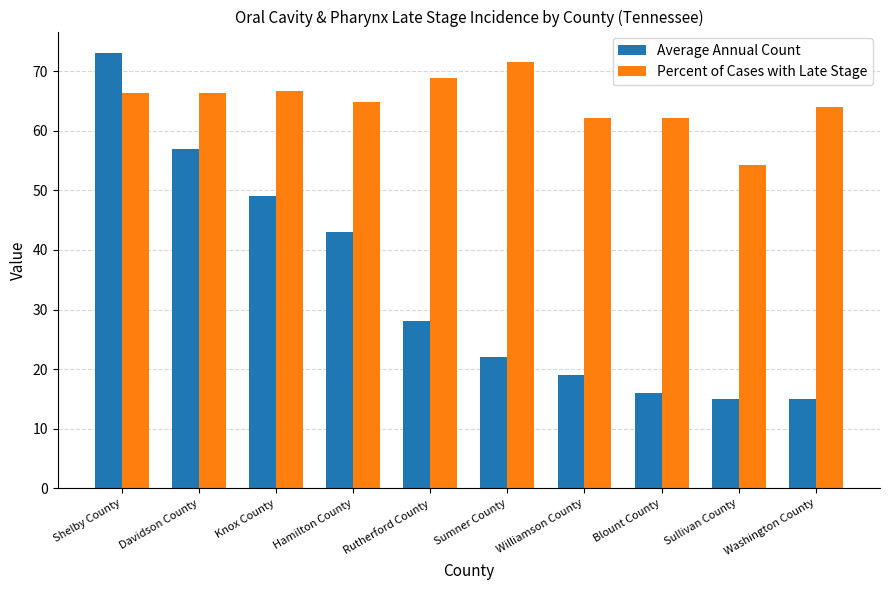

What position from the left is Davidson County?

2